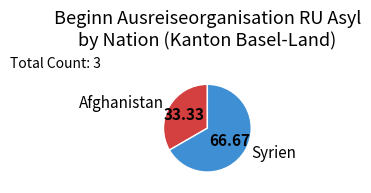

Which category has the smallest portion of the pie?

Afghanistan